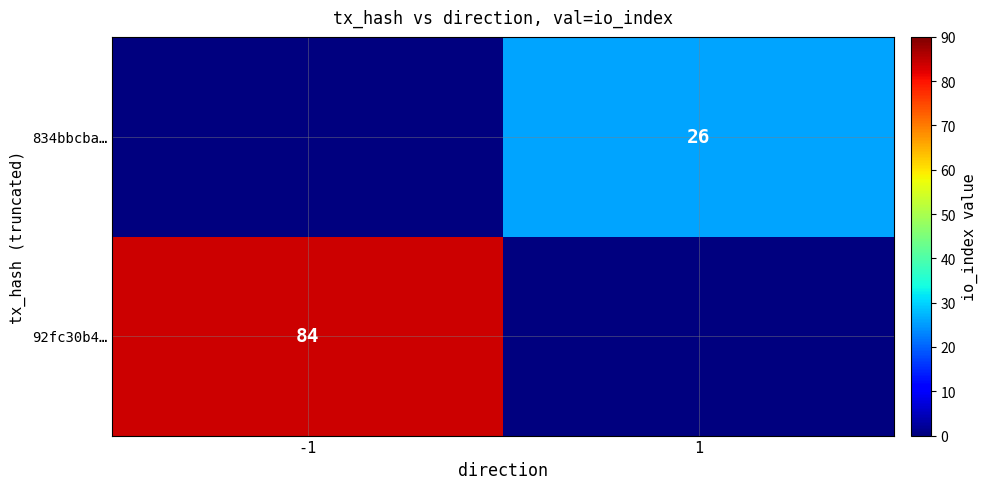

Is the value of 834bbcba… at 1 greater than the value of 92fc30b4… at -1?

No